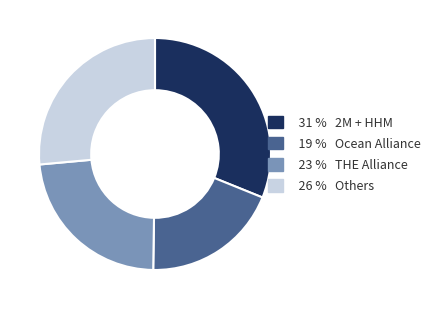

Is there any slice that represents more than half of the pie?

No